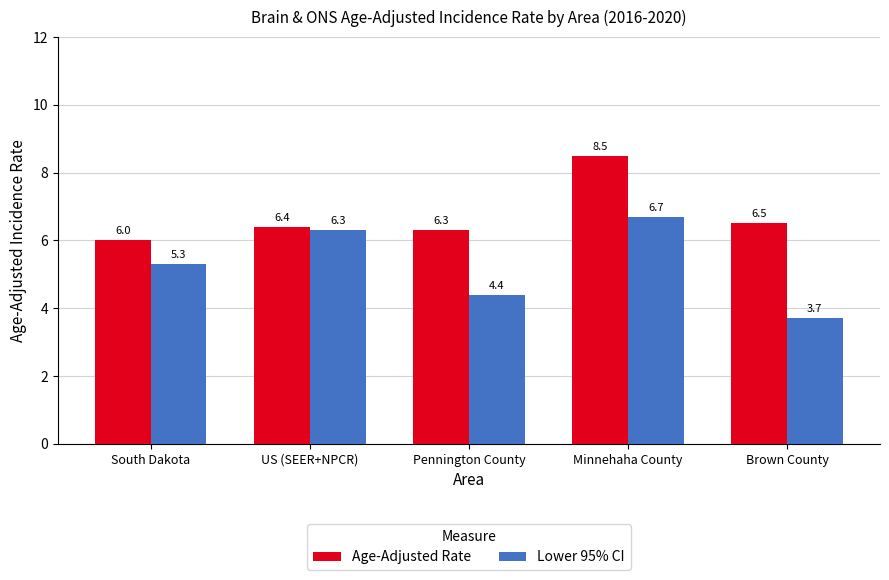

List the series in order of their overall mean, highest first.

Age-Adjusted Rate, Lower 95% CI